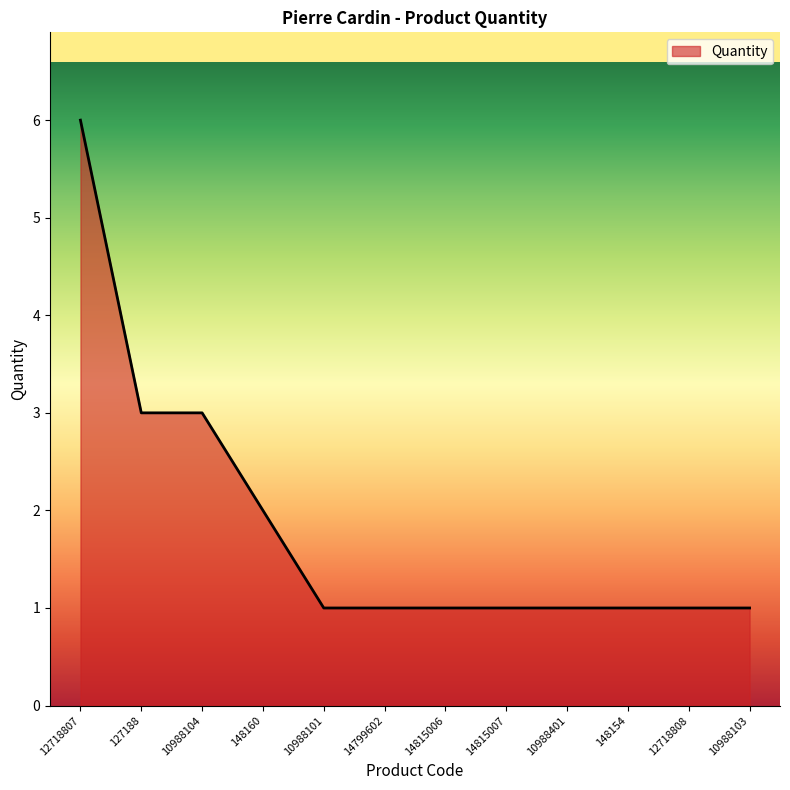

What is the greatest value displayed?

6